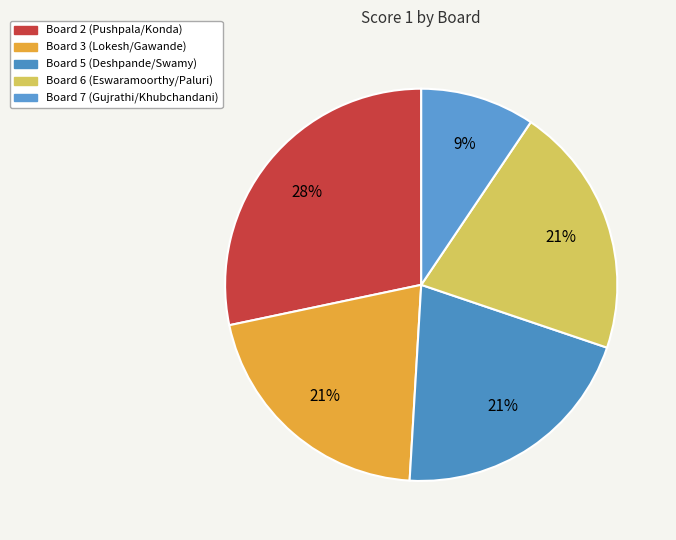

To the nearest percent, what is the difference between the largest and smallest slice percentages?

19%